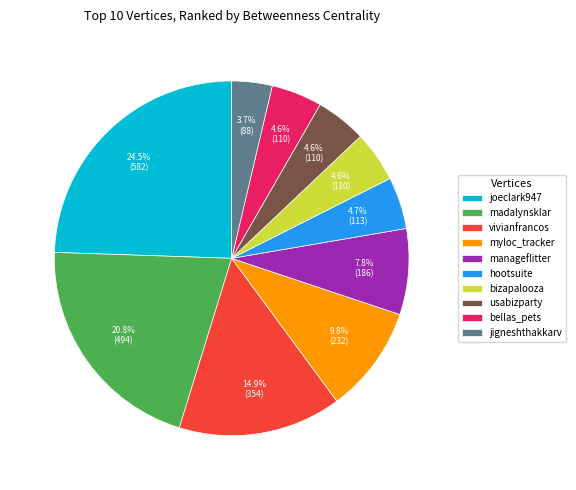

Does manageflitter account for over 50% of the chart?

No